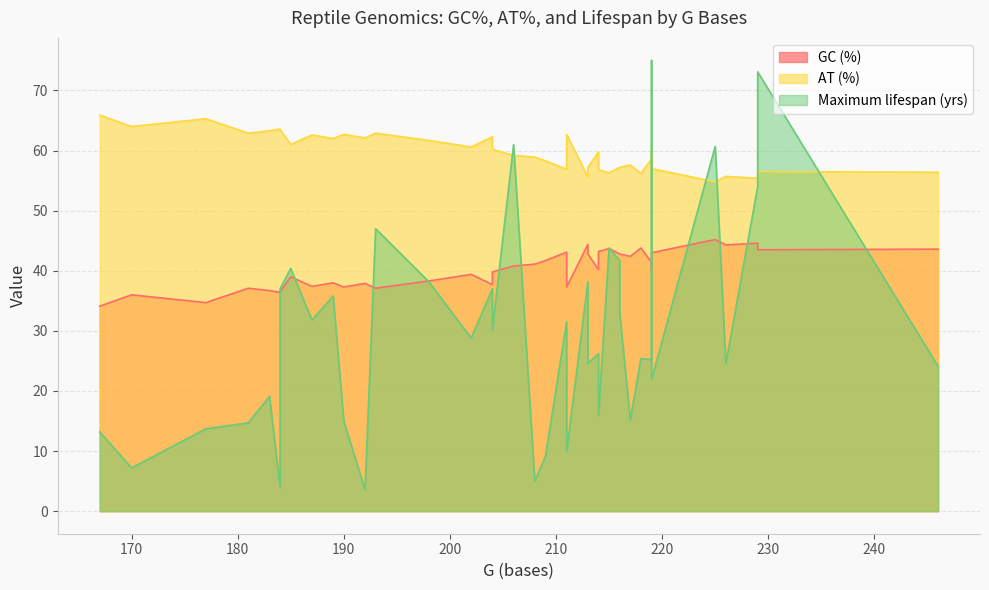

Reading left to right, what are all the values shown in this chart?

GC (%): 0=44.3	1=43.5	2=45.2	3=44.6	4=36.0	5=40.2	6=41.4	7=41.7	8=43.2	9=39.0	10=34.1	11=34.7	12=43.6	13=41.1	14=37.7	15=37.9	16=36.4	17=36.5	18=40.1	19=38.0	20=37.1	21=37.3	22=40.8	23=42.4	24=42.8	25=42.7	26=43.8	27=43.7	28=42.8	29=43.1	30=42.8	31=44.4	32=43.0	33=39.8	34=38.3	35=36.7	36=37.4	37=37.1	38=37.3	39=39.4
AT (%): 0=55.7	1=56.5	2=54.8	3=55.4	4=64.0	5=59.8	6=58.6	7=58.3	8=56.8	9=61.0	10=65.9	11=65.3	12=56.4	13=58.9	14=62.3	15=62.1	16=63.6	17=63.5	18=59.9	19=62.0	20=62.9	21=62.7	22=59.2	23=57.6	24=57.2	25=57.3	26=56.2	27=56.3	28=57.2	29=56.9	30=57.2	31=55.6	32=57.0	33=60.2	34=61.7	35=63.3	36=62.6	37=62.9	38=62.7	39=60.6
Maximum lifespan (yrs): 0=24.5	1=73.1	2=60.7	3=54.0	4=7.2	5=26.2	6=25.2	7=9.1	8=16.0	9=40.4	10=13.2	11=13.7	12=24.1	13=5.0	14=37.0	15=3.6	16=4.0	17=37.0	18=75.0	19=35.8	20=47.0	21=9.9	22=61.0	23=15.2	24=32.9	25=21.8	26=25.4	27=43.8	28=24.6	29=31.5	30=41.7	31=38.2	32=21.9	33=30.2	34=38.2	35=19.1	36=31.8	37=14.7	38=15.0	39=28.8